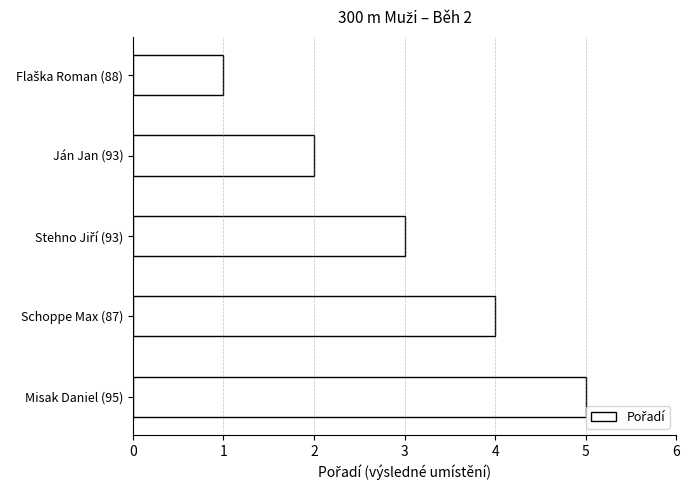

What is the difference between the maximum and minimum values?

4